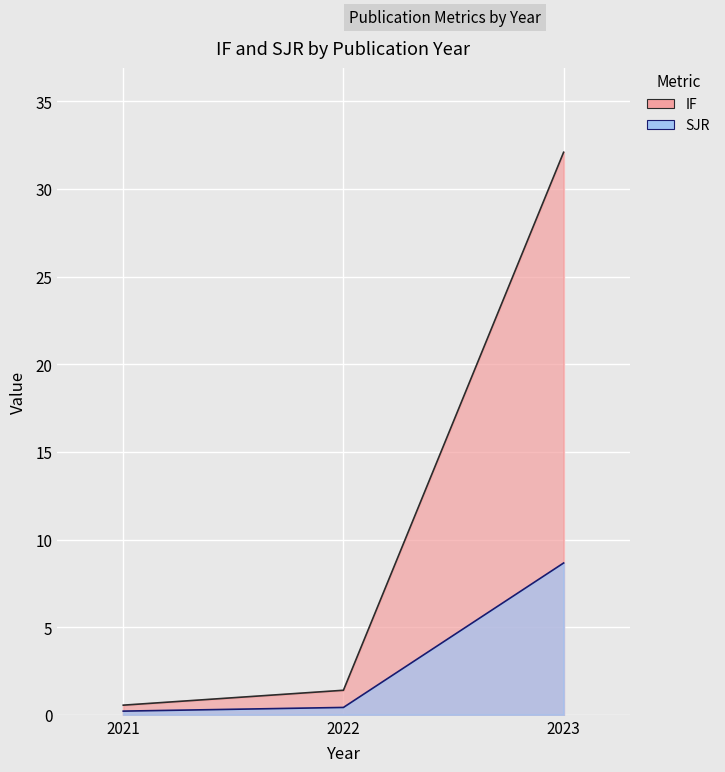

Which series has the largest range (max minus min)?

IF